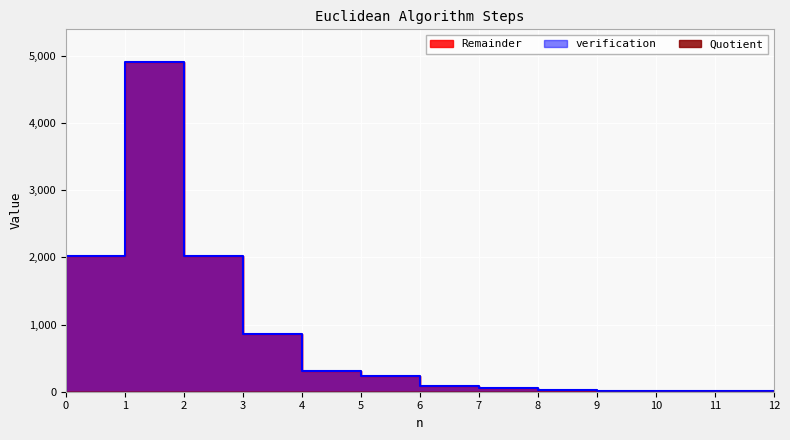

Which has a higher value, 7 or 3?

3